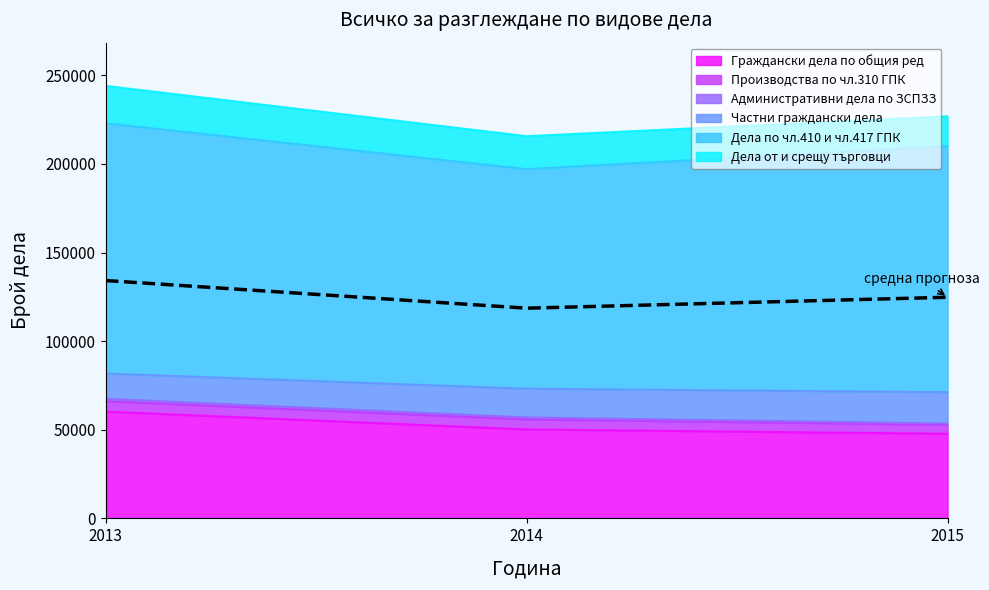

Reading left to right, transcribe all the data shown in this chart.

134209.4	118604.2	124773.0